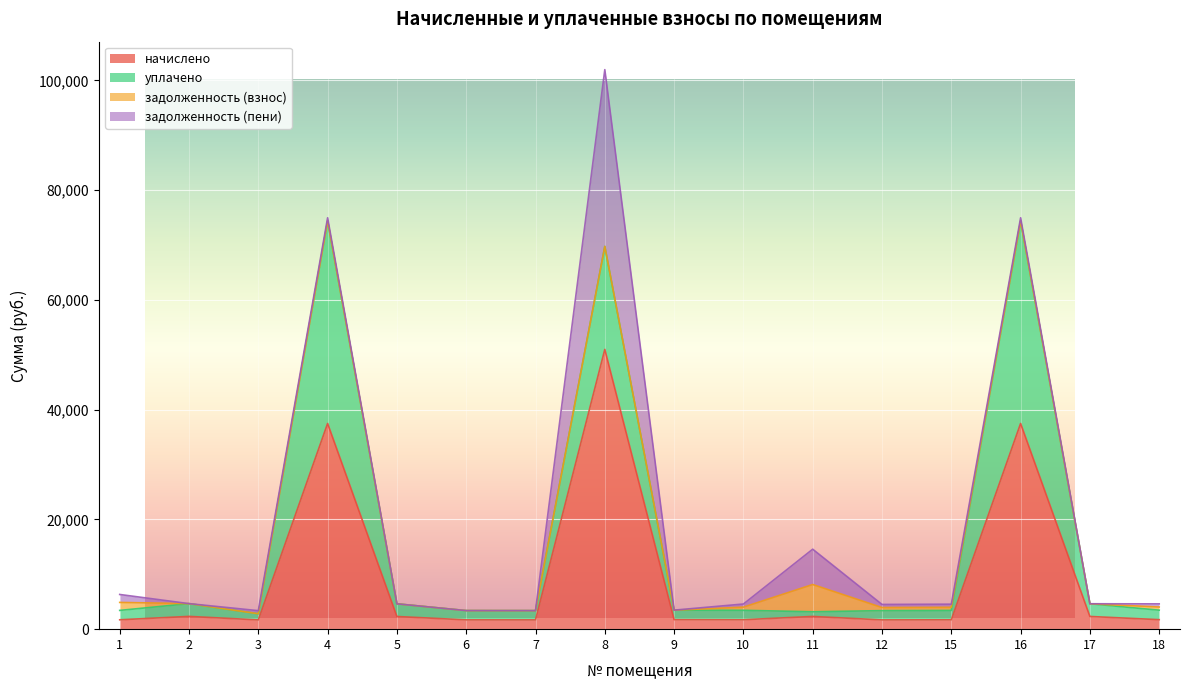

Which series has the largest total across all categories?

начислено